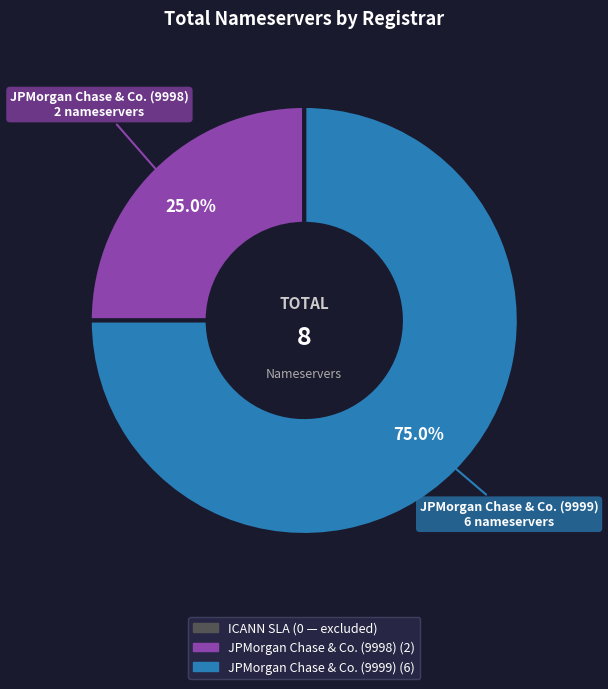

Is there a majority slice in this chart?

Yes